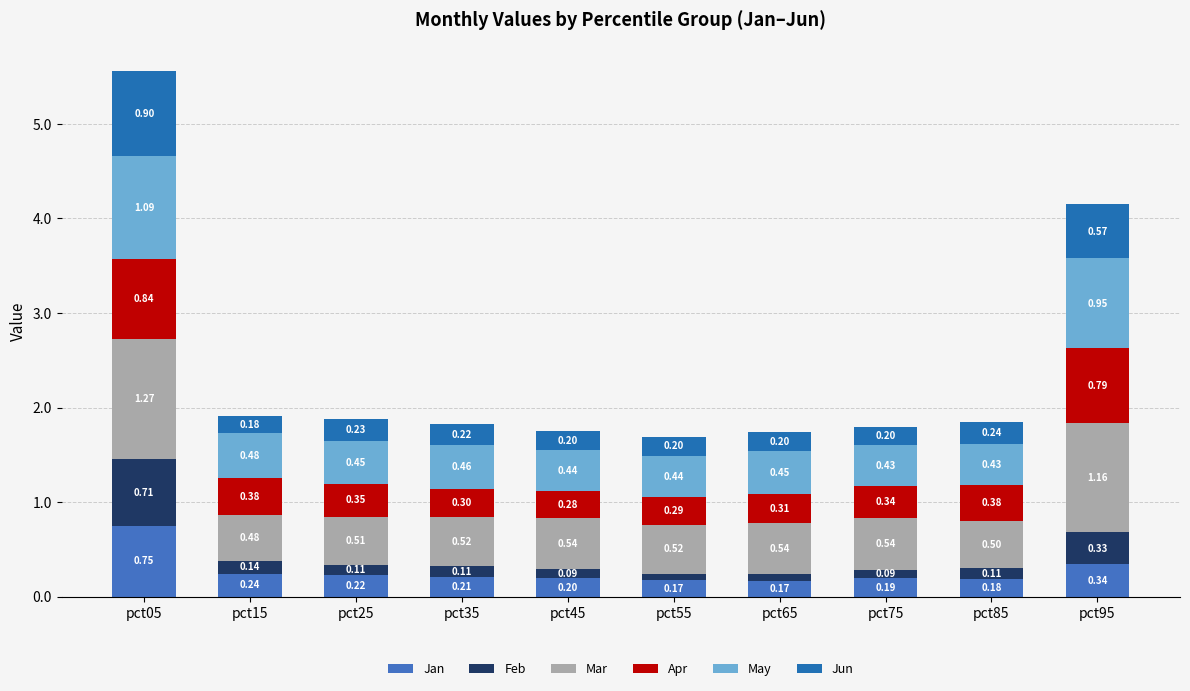

How many bars are there in total?

10